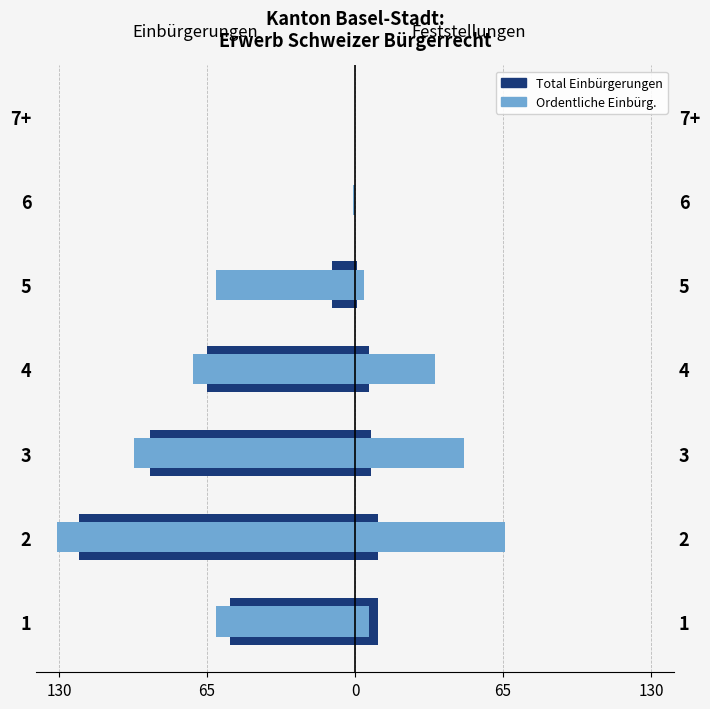

Which series has the widest spread of values?

Ordentliche Einbürg.